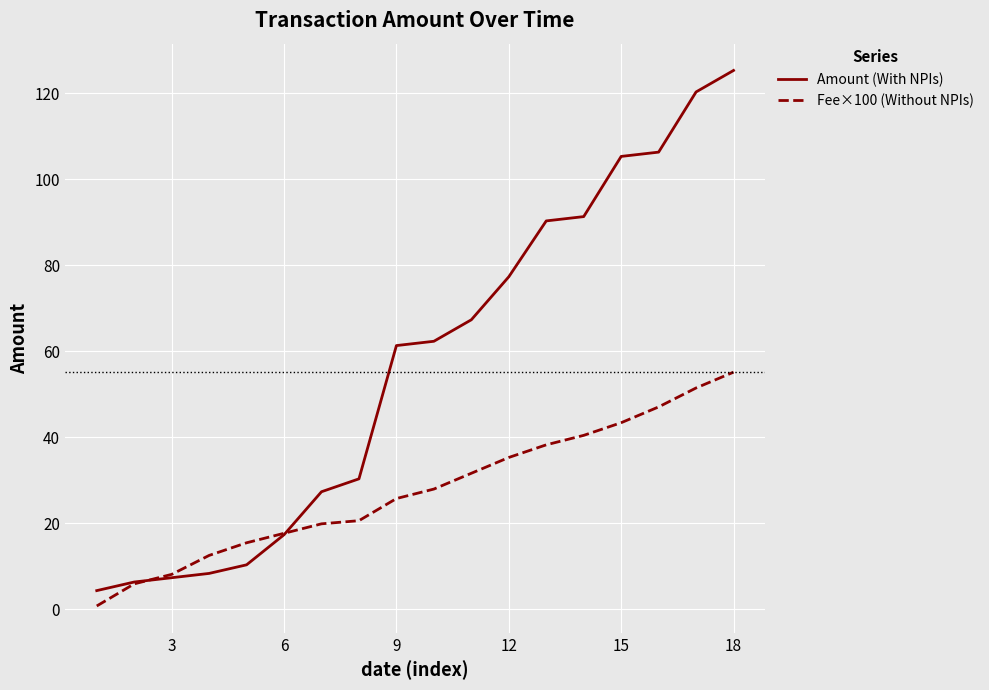

At how many categories does at least one series exceed 124?

1